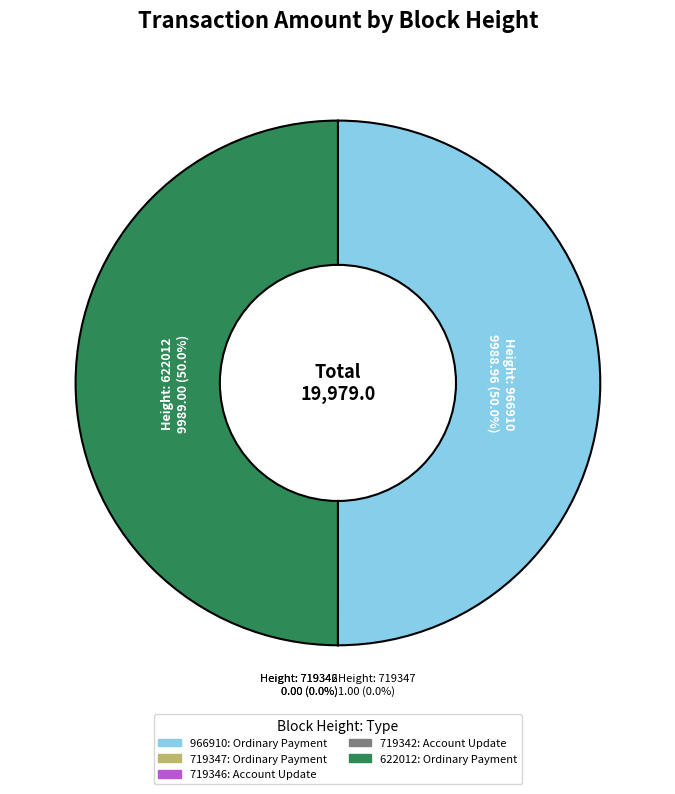

Does 966910 represent more than half of the total?

No